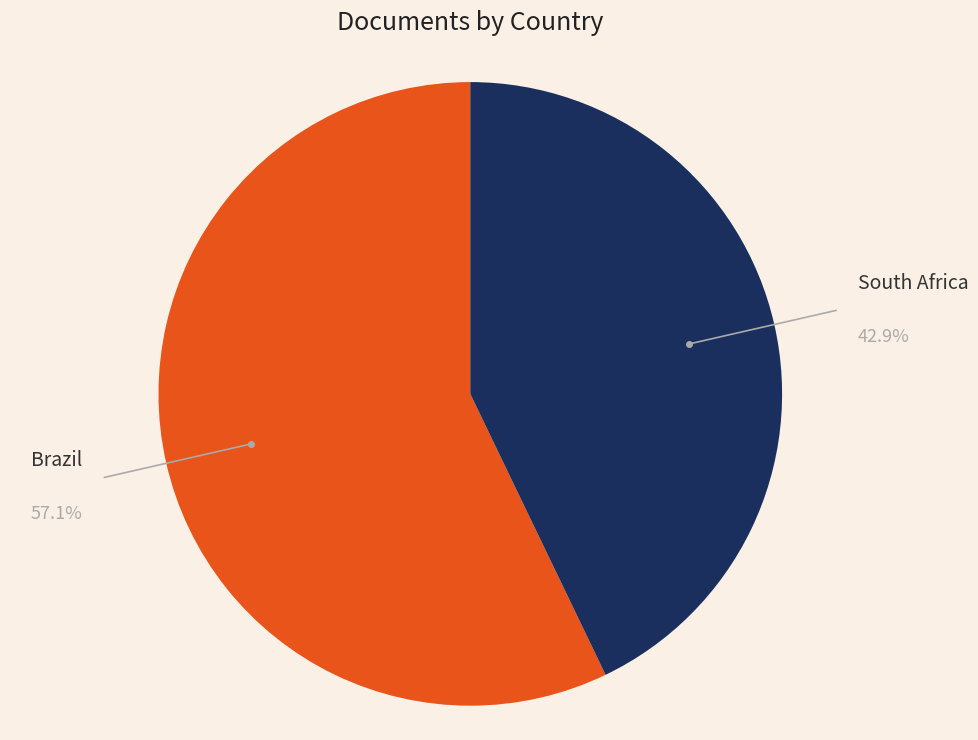

The South Africa slice represents 51% of the pie. True or false?

False